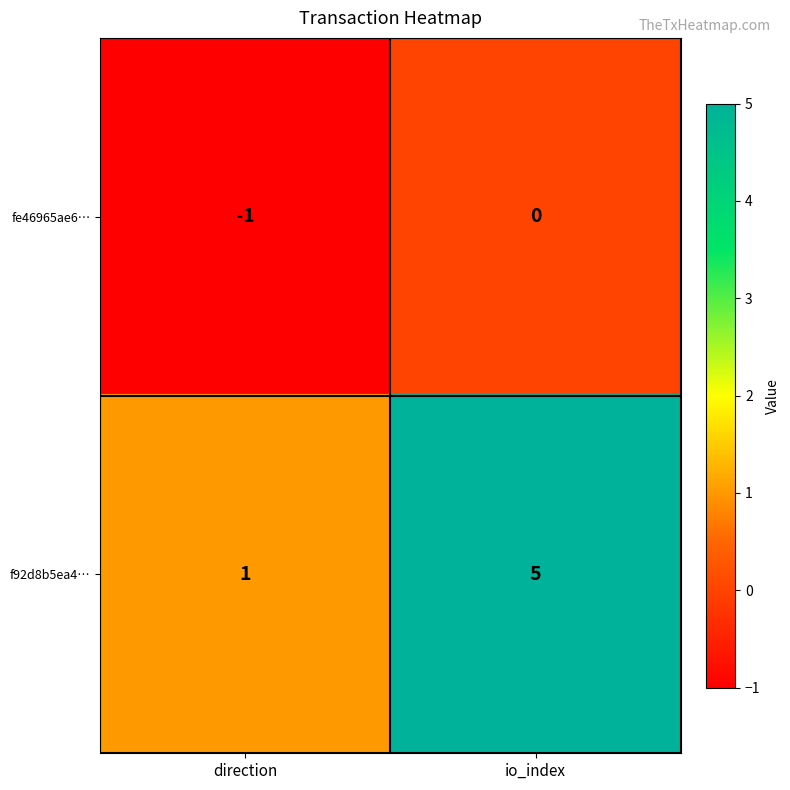

True or false: f92d8b5ea4… has a value of 2 at direction.

False